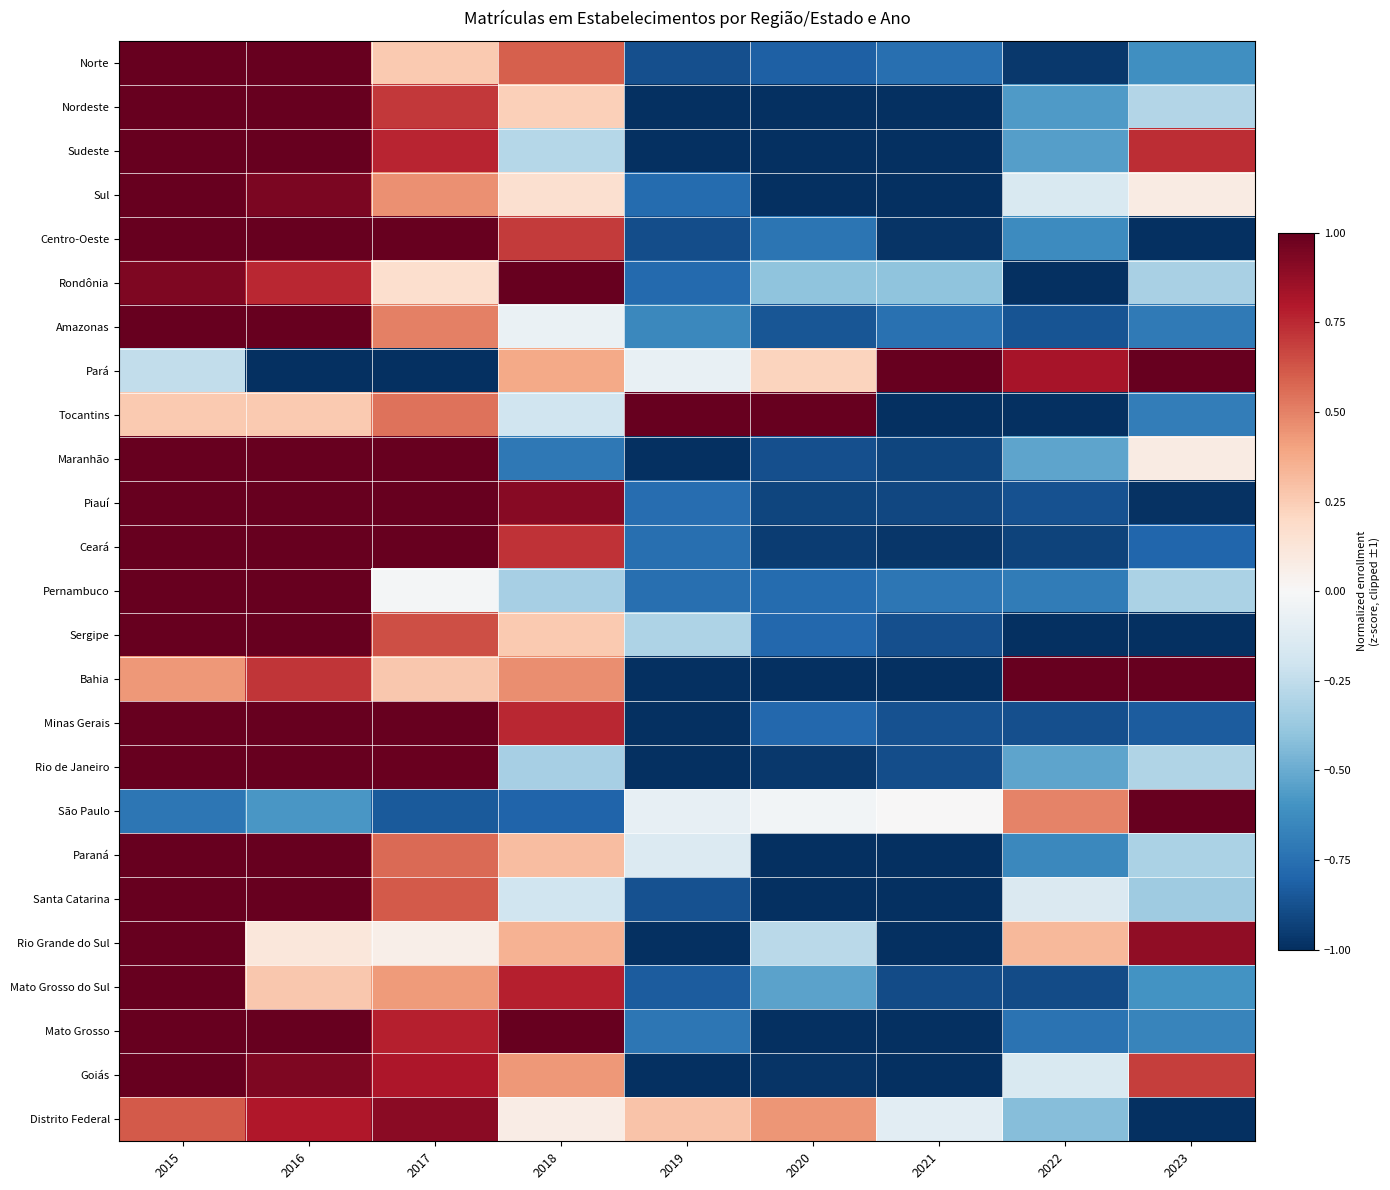

Reading left to right, what are all the values shown in this chart?

Norte: 2015=1.0	2016=1.0	2017=0.3	2018=0.6	2019=-0.9	2020=-0.8	2021=-0.8	2022=-1.0	2023=-0.6
Nordeste: 2015=1.0	2016=1.0	2017=0.7	2018=0.2	2019=-1.0	2020=-1.0	2021=-1.0	2022=-0.6	2023=-0.3
Sudeste: 2015=1.0	2016=1.0	2017=0.8	2018=-0.3	2019=-1.0	2020=-1.0	2021=-1.0	2022=-0.6	2023=0.7
Sul: 2015=1.0	2016=0.9	2017=0.5	2018=0.2	2019=-0.8	2020=-1.0	2021=-1.0	2022=-0.2	2023=0.1
Centro-Oeste: 2015=1.0	2016=1.0	2017=1.0	2018=0.7	2019=-0.9	2020=-0.7	2021=-1.0	2022=-0.6	2023=-1.0
Rondônia: 2015=0.9	2016=0.8	2017=0.2	2018=1.0	2019=-0.8	2020=-0.4	2021=-0.4	2022=-1.0	2023=-0.3
Amazonas: 2015=1.0	2016=1.0	2017=0.5	2018=-0.1	2019=-0.6	2020=-0.9	2021=-0.7	2022=-0.9	2023=-0.7
Pará: 2015=-0.2	2016=-1.0	2017=-1.0	2018=0.4	2019=-0.1	2020=0.2	2021=1.0	2022=0.8	2023=1.0
Tocantins: 2015=0.3	2016=0.3	2017=0.5	2018=-0.2	2019=1.0	2020=1.0	2021=-1.0	2022=-1.0	2023=-0.7
Maranhão: 2015=1.0	2016=1.0	2017=1.0	2018=-0.7	2019=-1.0	2020=-0.9	2021=-0.9	2022=-0.5	2023=0.1
Piauí: 2015=1.0	2016=1.0	2017=1.0	2018=0.9	2019=-0.8	2020=-0.9	2021=-0.9	2022=-0.9	2023=-1.0
Ceará: 2015=1.0	2016=1.0	2017=1.0	2018=0.7	2019=-0.8	2020=-0.9	2021=-1.0	2022=-0.9	2023=-0.8
Pernambuco: 2015=1.0	2016=1.0	2017=-0.0	2018=-0.3	2019=-0.8	2020=-0.8	2021=-0.7	2022=-0.7	2023=-0.3
Sergipe: 2015=1.0	2016=1.0	2017=0.6	2018=0.3	2019=-0.3	2020=-0.8	2021=-0.9	2022=-1.0	2023=-1.0
Bahia: 2015=0.4	2016=0.7	2017=0.3	2018=0.5	2019=-1.0	2020=-1.0	2021=-1.0	2022=1.0	2023=1.0
Minas Gerais: 2015=1.0	2016=1.0	2017=1.0	2018=0.8	2019=-1.0	2020=-0.8	2021=-0.9	2022=-0.9	2023=-0.8
Rio de Janeiro: 2015=1.0	2016=1.0	2017=1.0	2018=-0.3	2019=-1.0	2020=-1.0	2021=-0.9	2022=-0.5	2023=-0.3
São Paulo: 2015=-0.7	2016=-0.6	2017=-0.8	2018=-0.8	2019=-0.1	2020=-0.0	2021=0.0	2022=0.5	2023=1.0
Paraná: 2015=1.0	2016=1.0	2017=0.6	2018=0.3	2019=-0.1	2020=-1.0	2021=-1.0	2022=-0.6	2023=-0.3
Santa Catarina: 2015=1.0	2016=1.0	2017=0.6	2018=-0.2	2019=-0.9	2020=-1.0	2021=-1.0	2022=-0.1	2023=-0.4
Rio Grande do Sul: 2015=1.0	2016=0.1	2017=0.1	2018=0.3	2019=-1.0	2020=-0.3	2021=-1.0	2022=0.3	2023=0.9
Mato Grosso do Sul: 2015=1.0	2016=0.3	2017=0.4	2018=0.8	2019=-0.8	2020=-0.5	2021=-0.9	2022=-0.9	2023=-0.6
Mato Grosso: 2015=1.0	2016=1.0	2017=0.8	2018=1.0	2019=-0.7	2020=-1.0	2021=-1.0	2022=-0.7	2023=-0.7
Goiás: 2015=1.0	2016=0.9	2017=0.8	2018=0.4	2019=-1.0	2020=-1.0	2021=-1.0	2022=-0.1	2023=0.7
Distrito Federal: 2015=0.6	2016=0.8	2017=0.9	2018=0.1	2019=0.3	2020=0.4	2021=-0.1	2022=-0.4	2023=-1.0